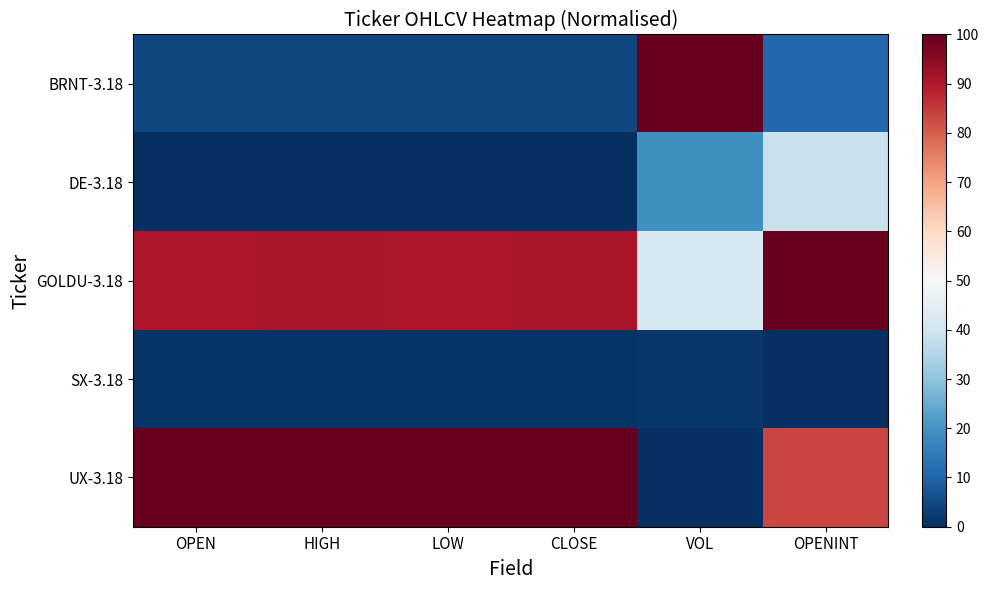

What is the total value across all series at VOL?

162.3